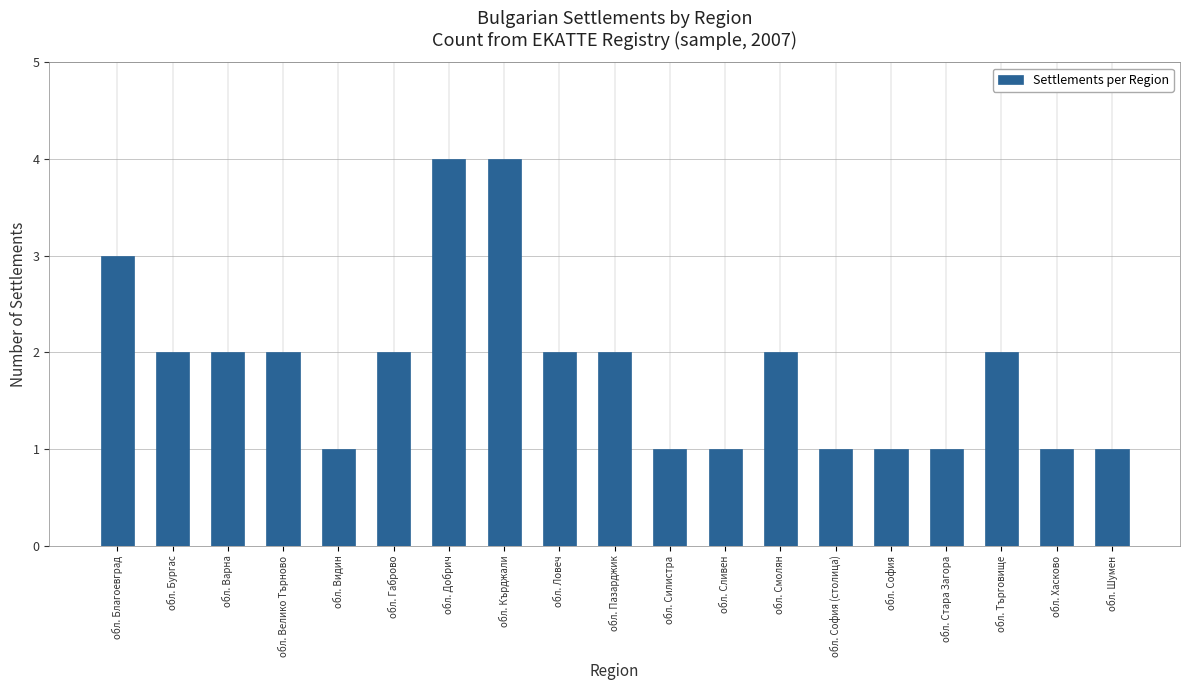

Reading left to right, list all the values displayed in this chart.

3	2	2	2	1	2	4	4	2	2	1	1	2	1	1	1	2	1	1